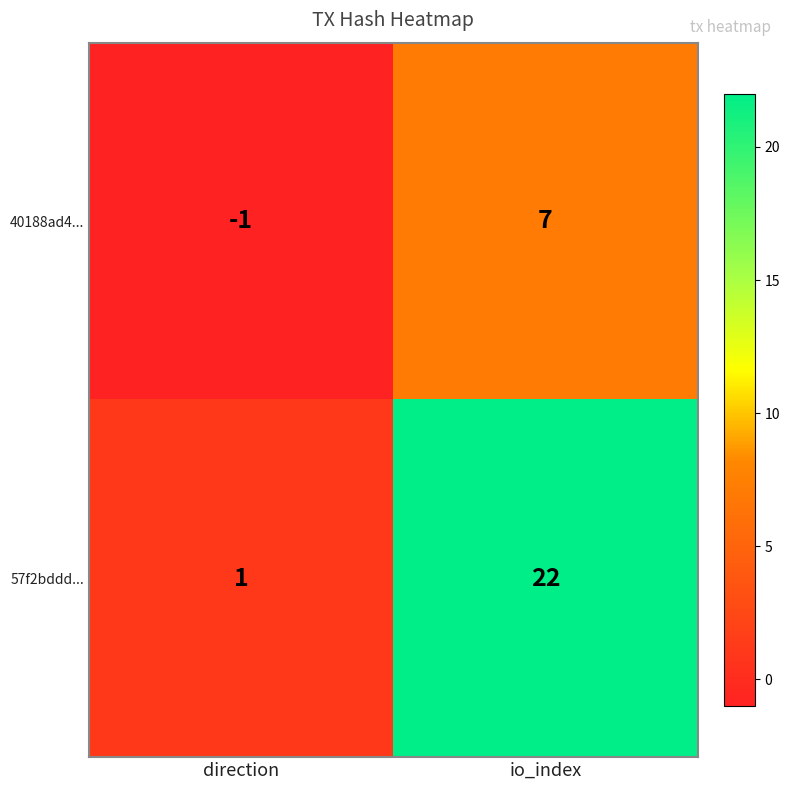

Which category has the lowest value in the 57f2bddd... series?

direction